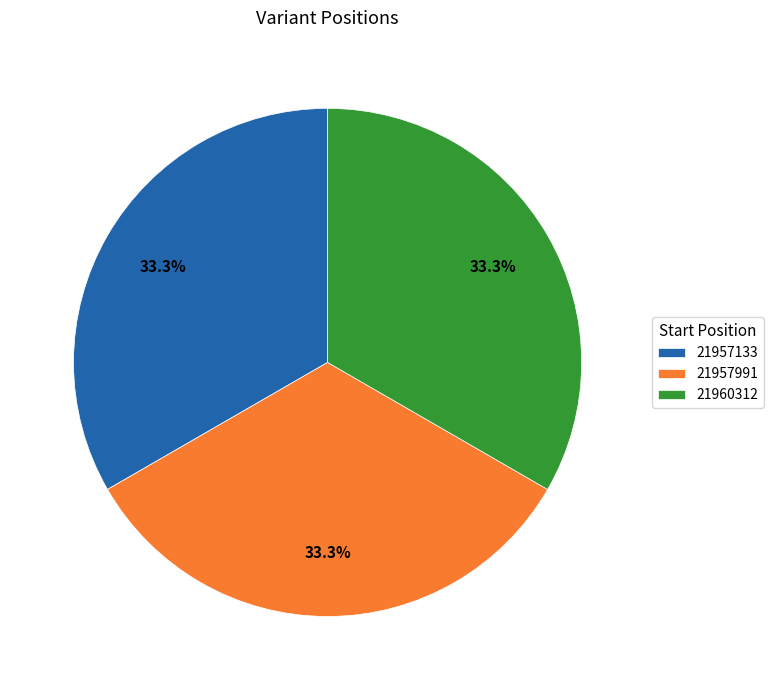

Combined, what portion of the pie is 21957991 and 21960312?

66.7%